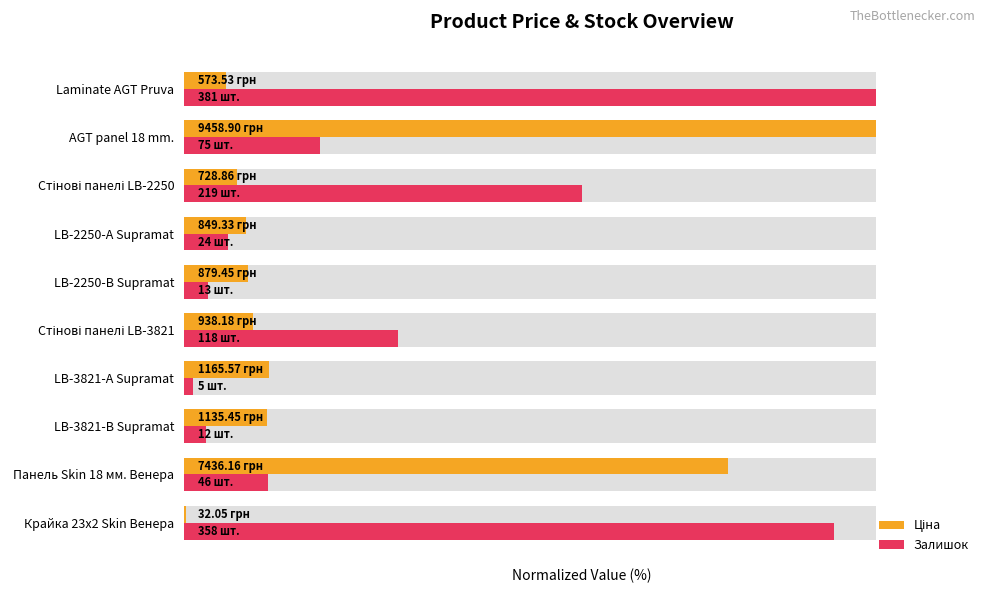

What is the smallest value displayed?

0.3